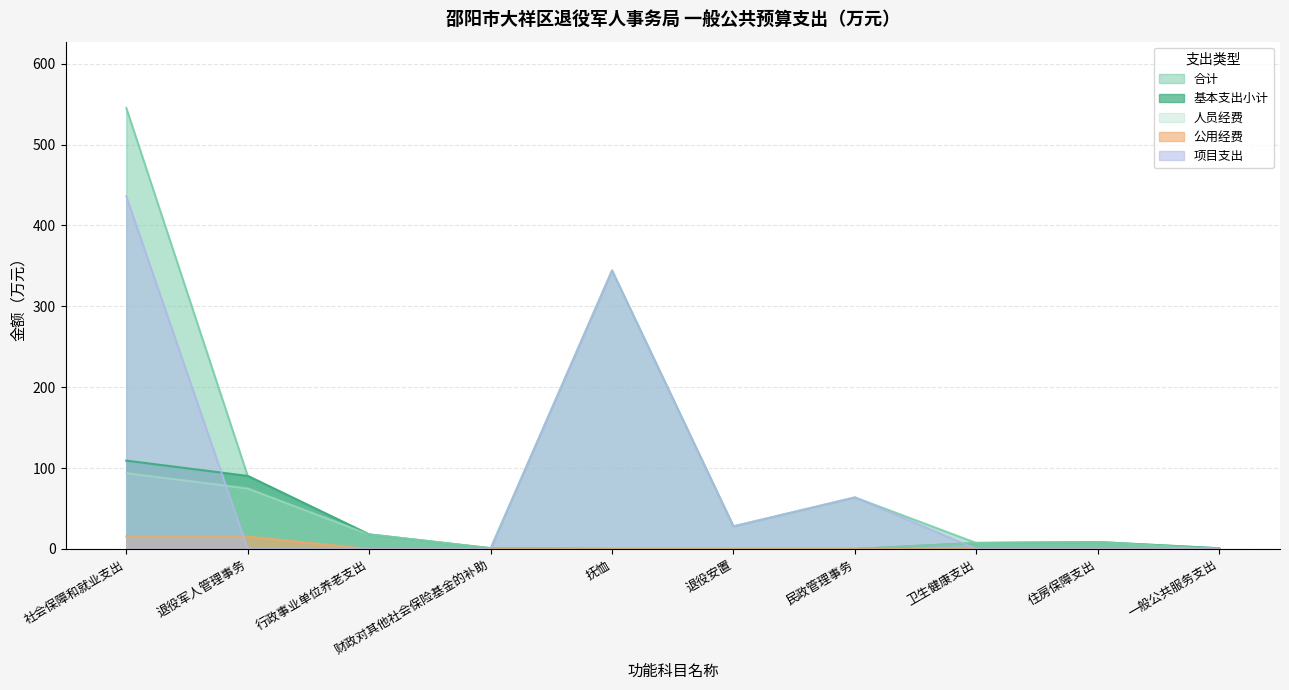

Reading left to right, list all the values displayed in this chart.

合计: 社会保障和就业支出=545.5	退役军人管理事务=90.3	行政事业单位养老支出=18.0	财政对其他社会保险基金的补助=0.9	抚恤=344.4	退役安置=28.0	民政管理事务=63.8	卫生健康支出=7.4	住房保障支出=8.6	一般公共服务支出=0.8
基本支出小计: 社会保障和就业支出=109.3	退役军人管理事务=90.3	行政事业单位养老支出=18.0	财政对其他社会保险基金的补助=0.9	抚恤=0.0	退役安置=0.0	民政管理事务=0.0	卫生健康支出=7.4	住房保障支出=8.6	一般公共服务支出=0.8
人员经费: 社会保障和就业支出=93.8	退役军人管理事务=74.9	行政事业单位养老支出=18.0	财政对其他社会保险基金的补助=0.9	抚恤=0.0	退役安置=0.0	民政管理事务=0.0	卫生健康支出=7.4	住房保障支出=8.6	一般公共服务支出=0.0
公用经费: 社会保障和就业支出=15.4	退役军人管理事务=15.4	行政事业单位养老支出=0.0	财政对其他社会保险基金的补助=0.0	抚恤=0.0	退役安置=0.0	民政管理事务=0.0	卫生健康支出=0.0	住房保障支出=0.0	一般公共服务支出=0.8
项目支出: 社会保障和就业支出=436.2	退役军人管理事务=0.0	行政事业单位养老支出=0.0	财政对其他社会保险基金的补助=0.0	抚恤=344.4	退役安置=28.0	民政管理事务=63.8	卫生健康支出=0.0	住房保障支出=0.0	一般公共服务支出=0.0